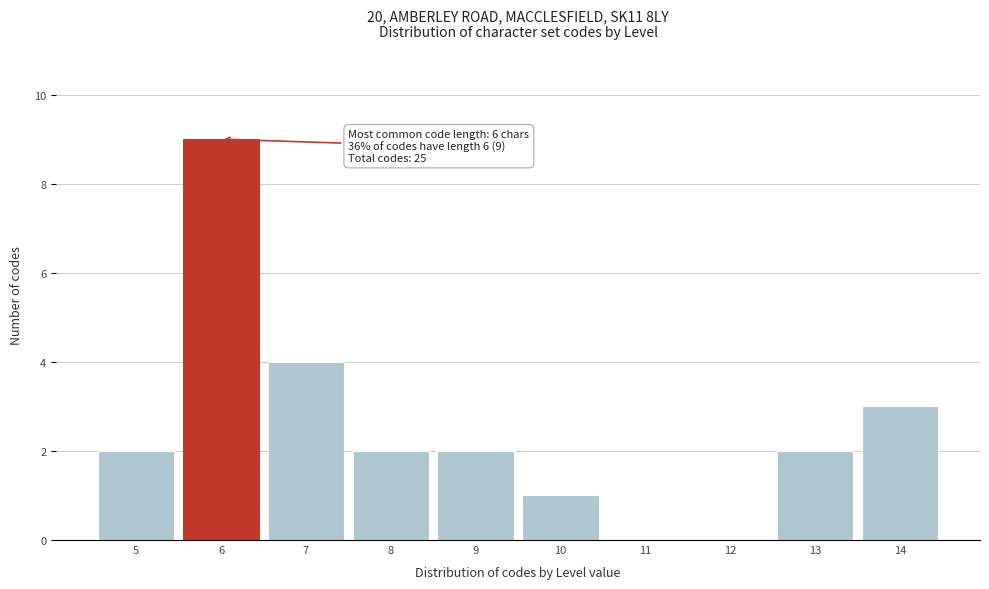

Which range on the x-axis has the tallest bar?

5.5 to 6.5